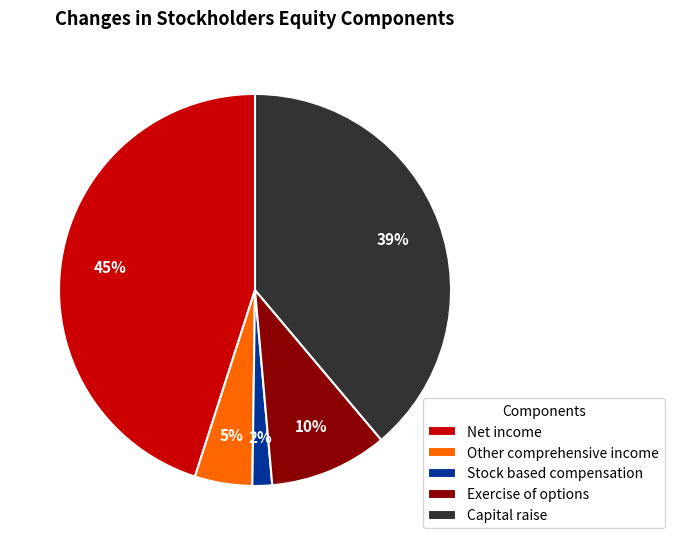

To the nearest percent, what portion does Net income represent?

45%